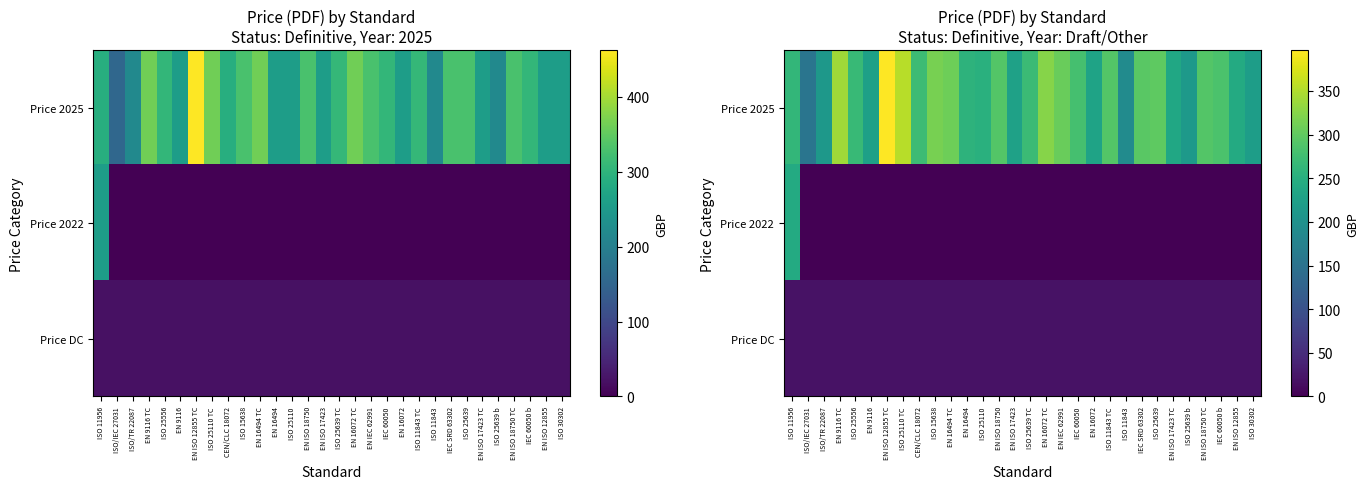

True or false: Price 2022 has a value of 126.2 at ISO 25639.

False